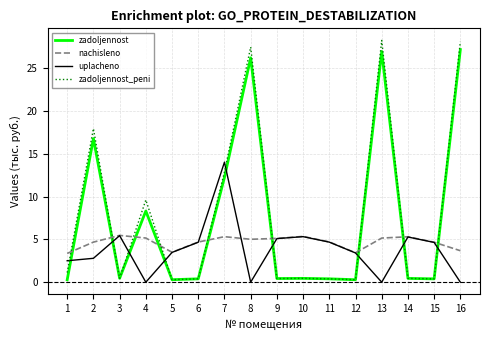

At which category does zadoljennost_peni reach its first local valley?

3